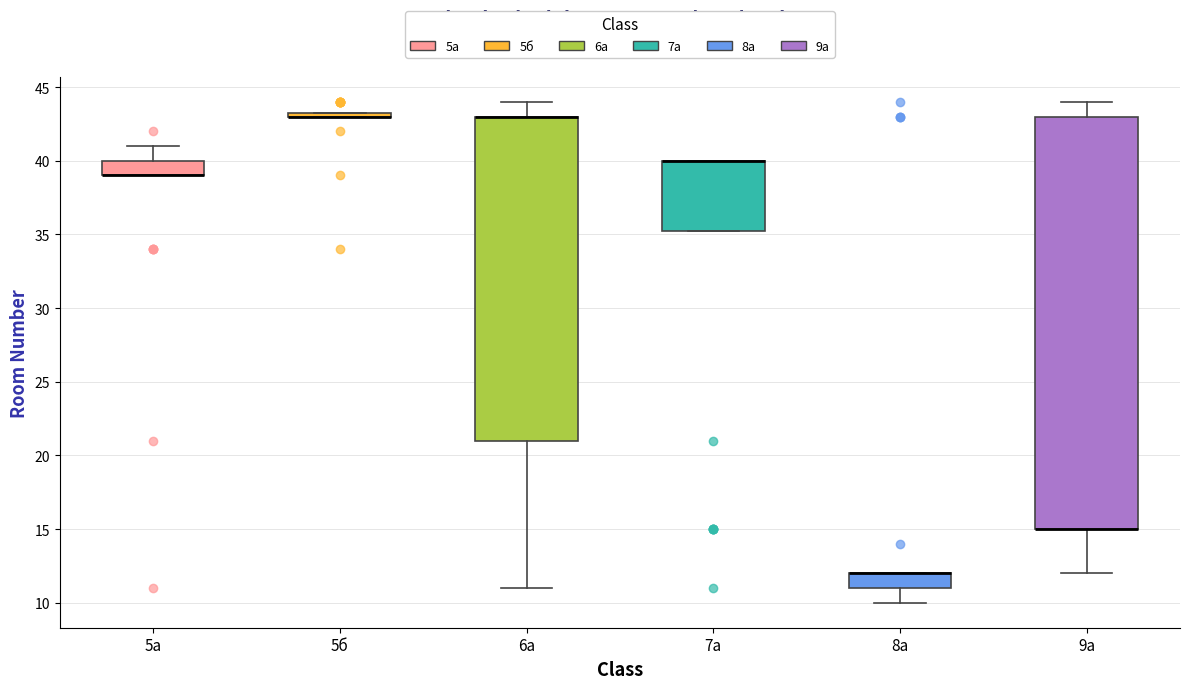

Where is the upper edge of the box for 5а on the y-axis? The values are not printed on the chart, so give them approximately, as read against the axis.

40.0